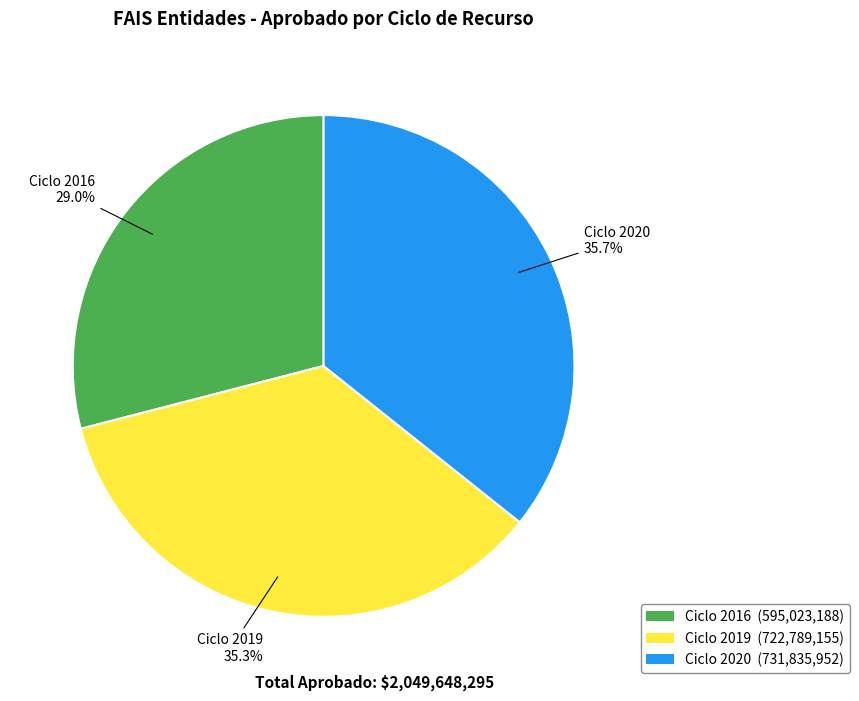

Which slice is the smallest?

Ciclo 2016 (595,023,188)